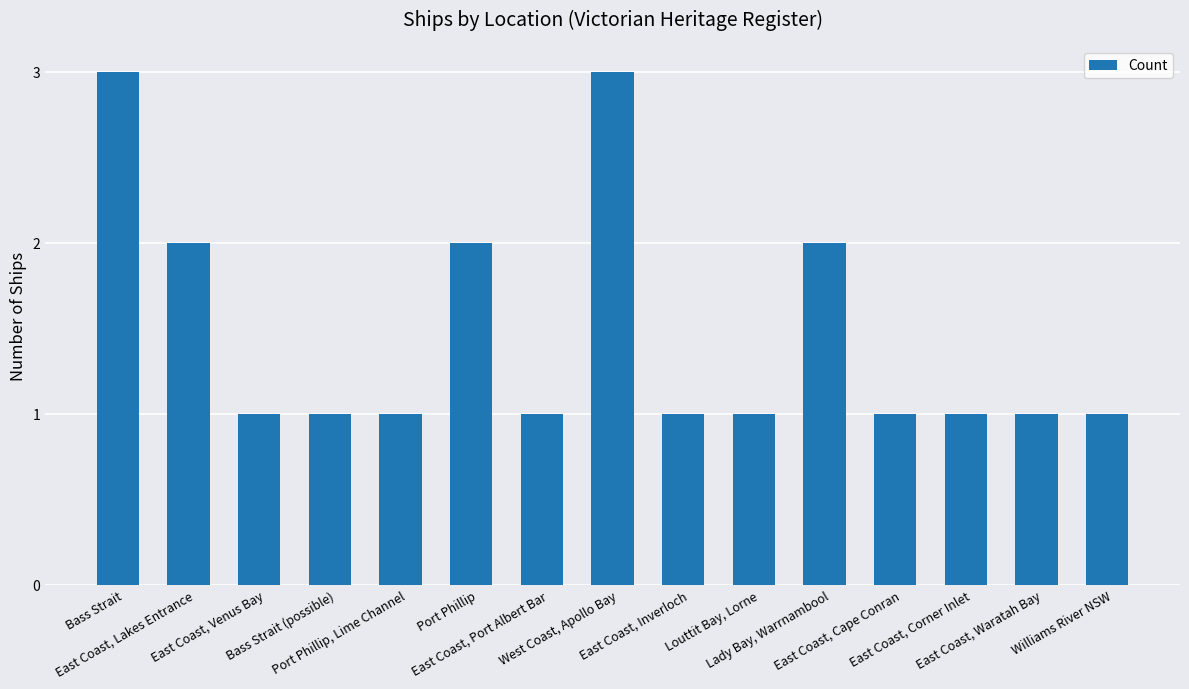

What is the ratio of the value at Port Phillip, Lime Channel to the value at East Coast, Waratah Bay?

1.0